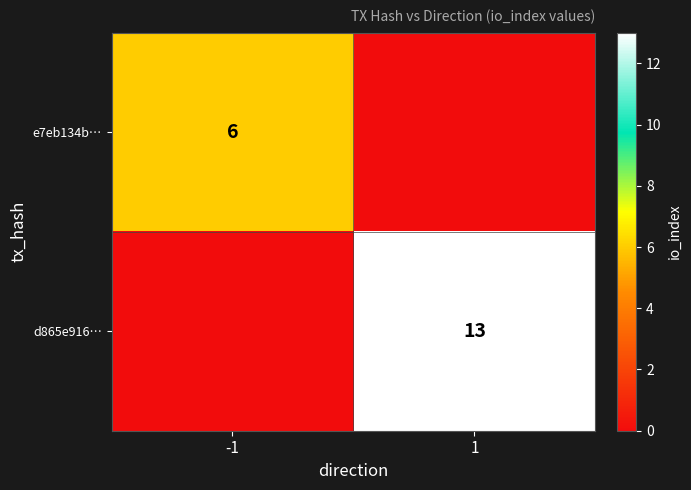

True or false: e7eb134b… has a value of 6 at -1.

True